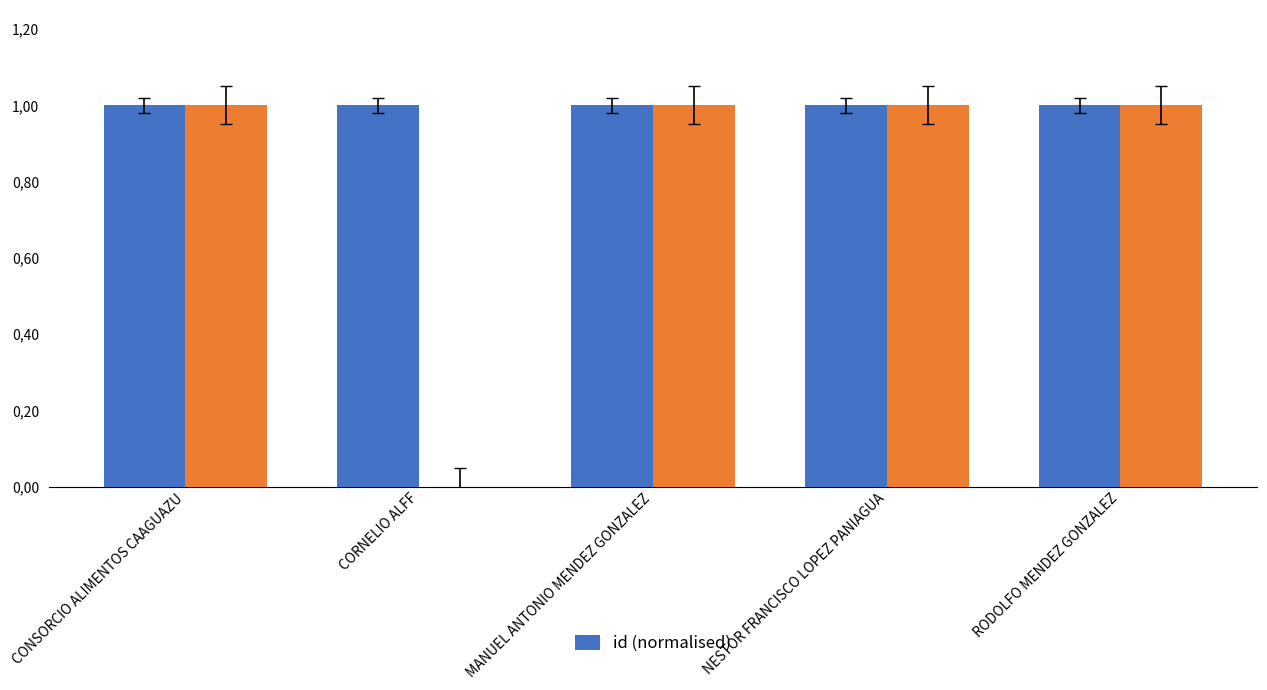

At which category does the chart reach its peak across all series?

CORNELIO ALFF